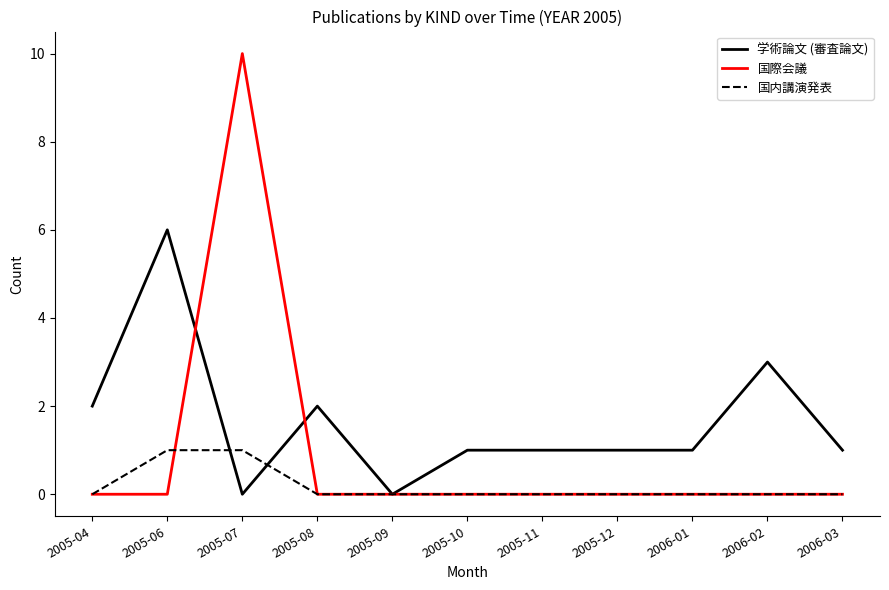

The value of 国内講演発表 at 2005-04 is 0. True or false?

True